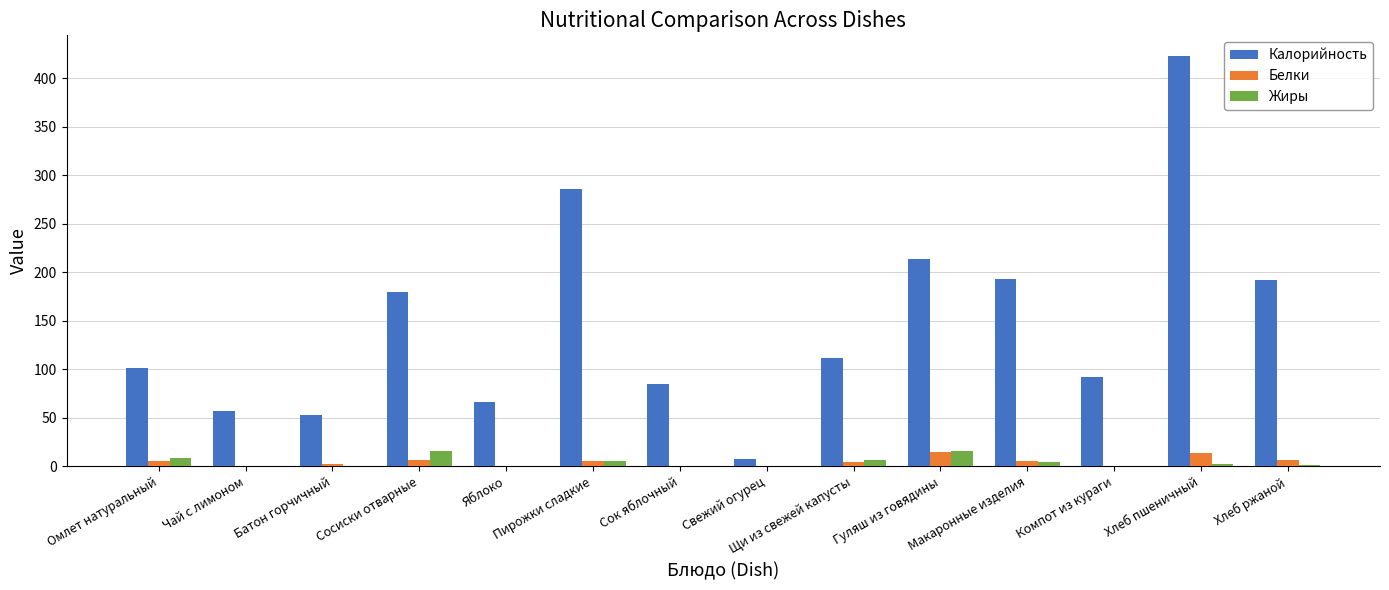

What is the sum of the Калорийность values at Сок яблочный and Сосиски отварные?

265.0